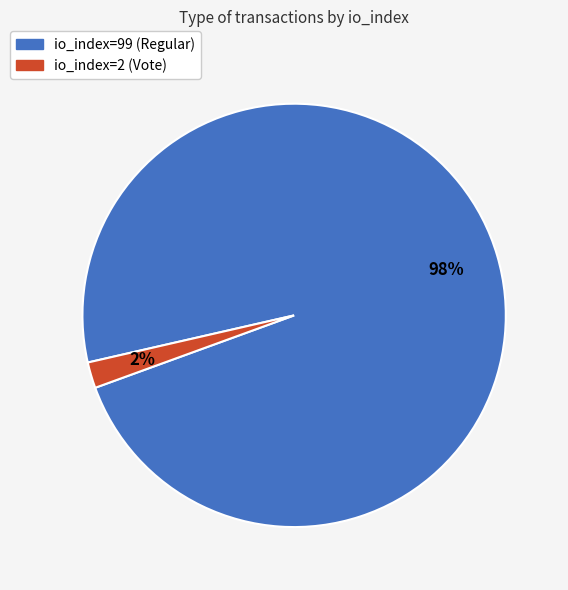

How many slices are in this pie chart?

2